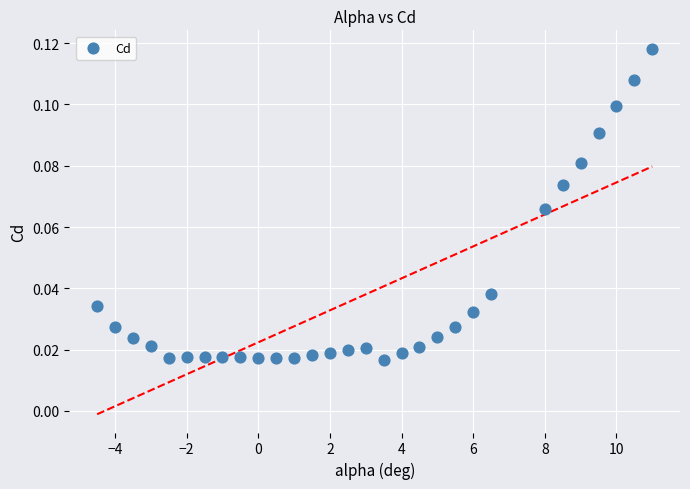

What is the range of X values (max minus min)?

15.5